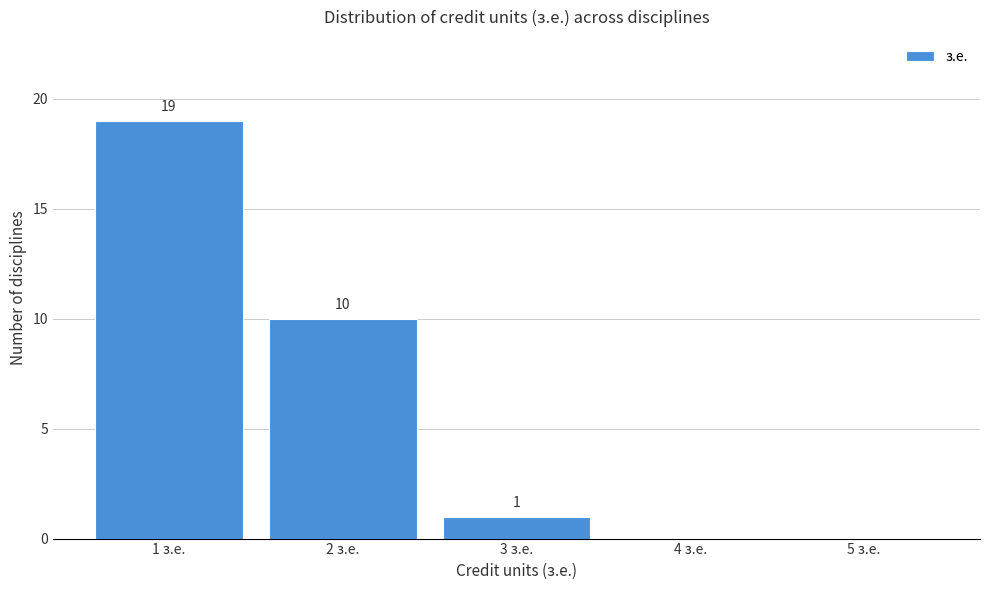

Reading left to right, transcribe all the data shown in this chart.

1 з.е.=19	2 з.е.=10	3 з.е.=1	4 з.е.=0	5 з.е.=0